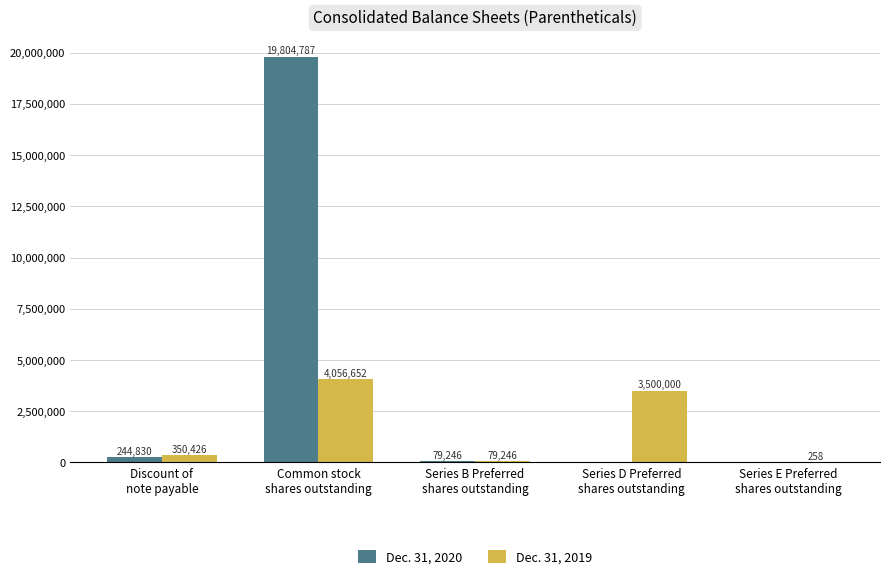

What value does the Dec. 31, 2020 series have at Series B Preferred
shares outstanding?

79246